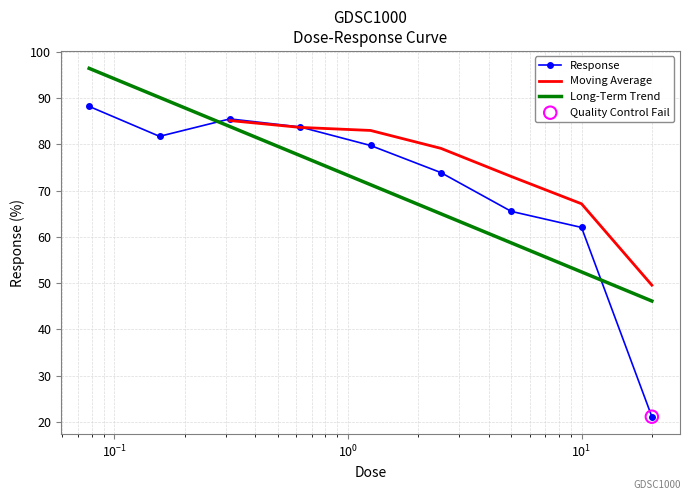

What is the change in value from 0.625 to 20.0?

-62.6